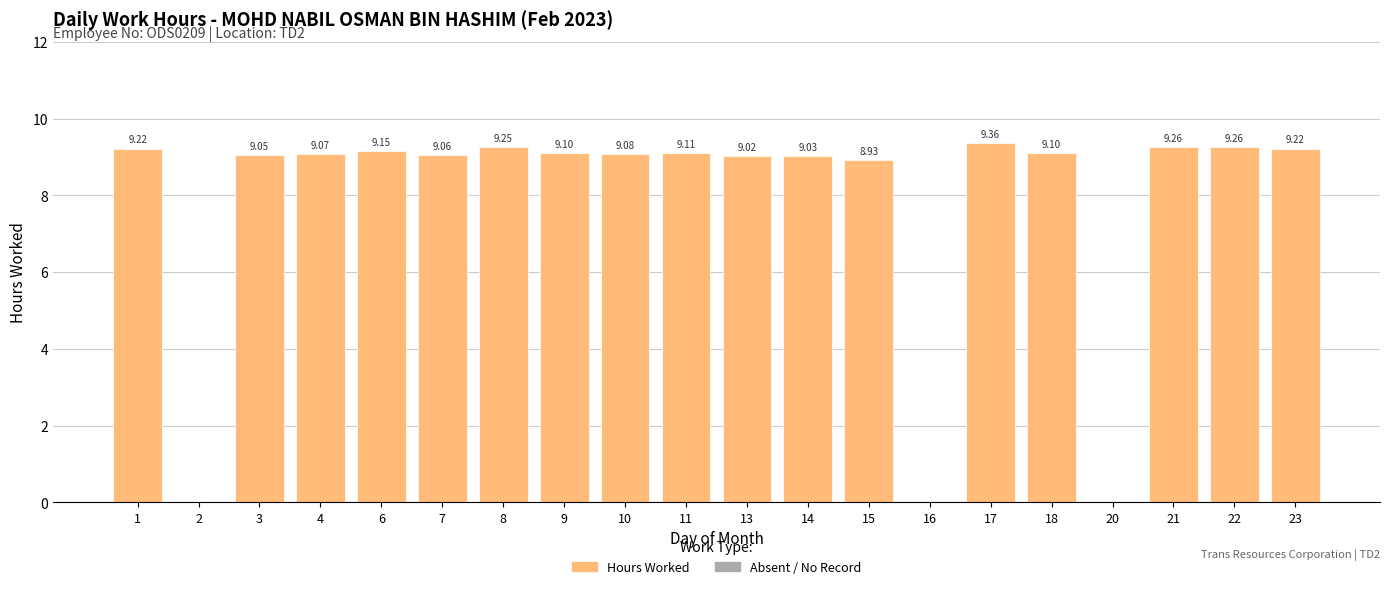

Between 23 and 4, which is larger?

23